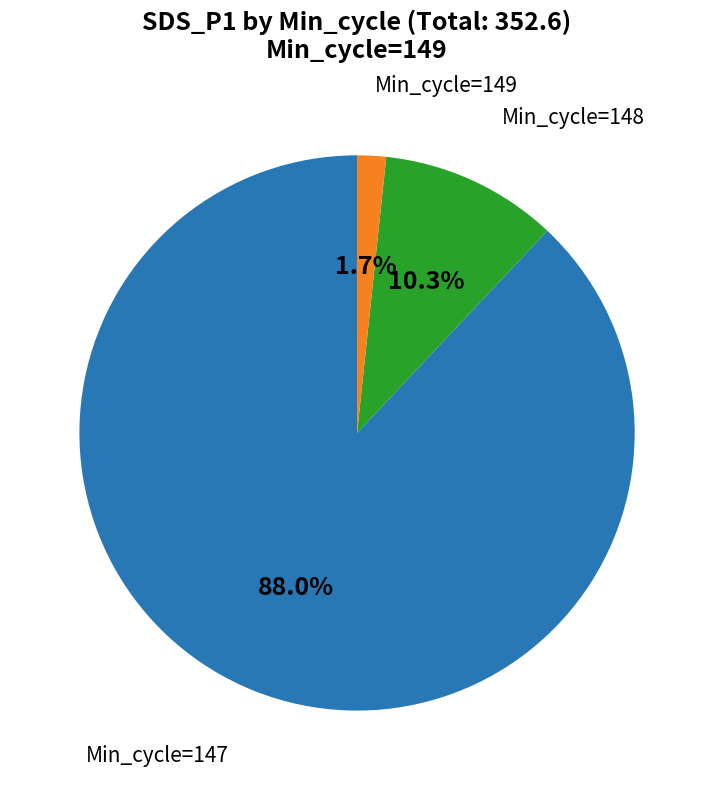

Does any single category account for the majority?

Yes